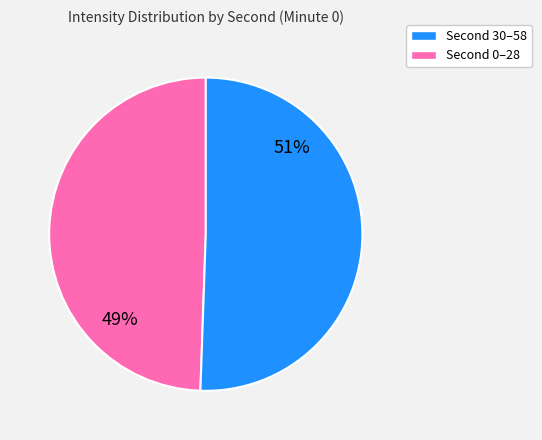

Is there any slice that represents more than half of the pie?

Yes